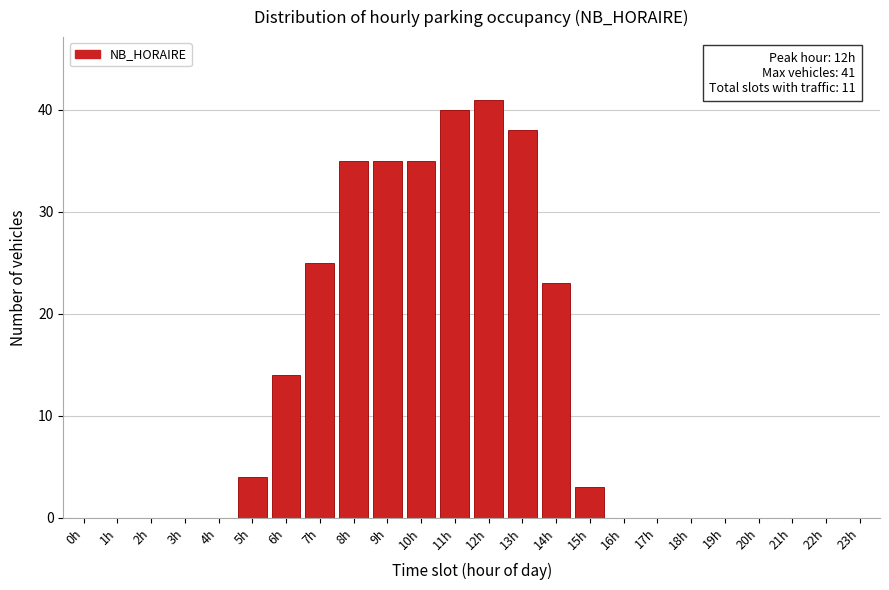

Reading right to left, list all the values displayed in this chart.

23h=0	22h=0	21h=0	20h=0	19h=0	18h=0	17h=0	16h=0	15h=3	14h=23	13h=38	12h=41	11h=40	10h=35	9h=35	8h=35	7h=25	6h=14	5h=4	4h=0	3h=0	2h=0	1h=0	0h=0